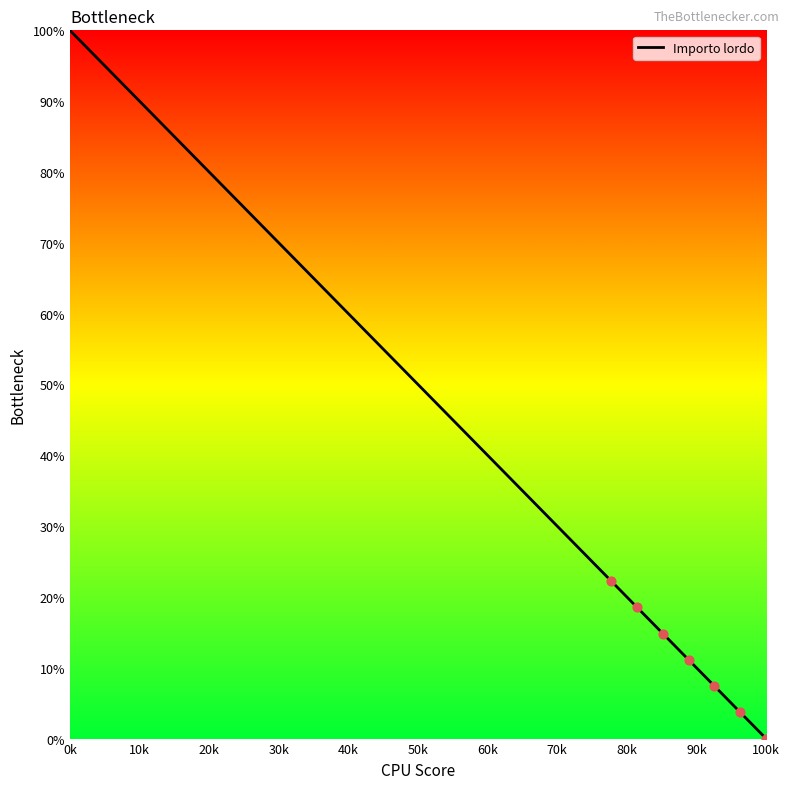

What is the maximum value shown in the chart?

100.0